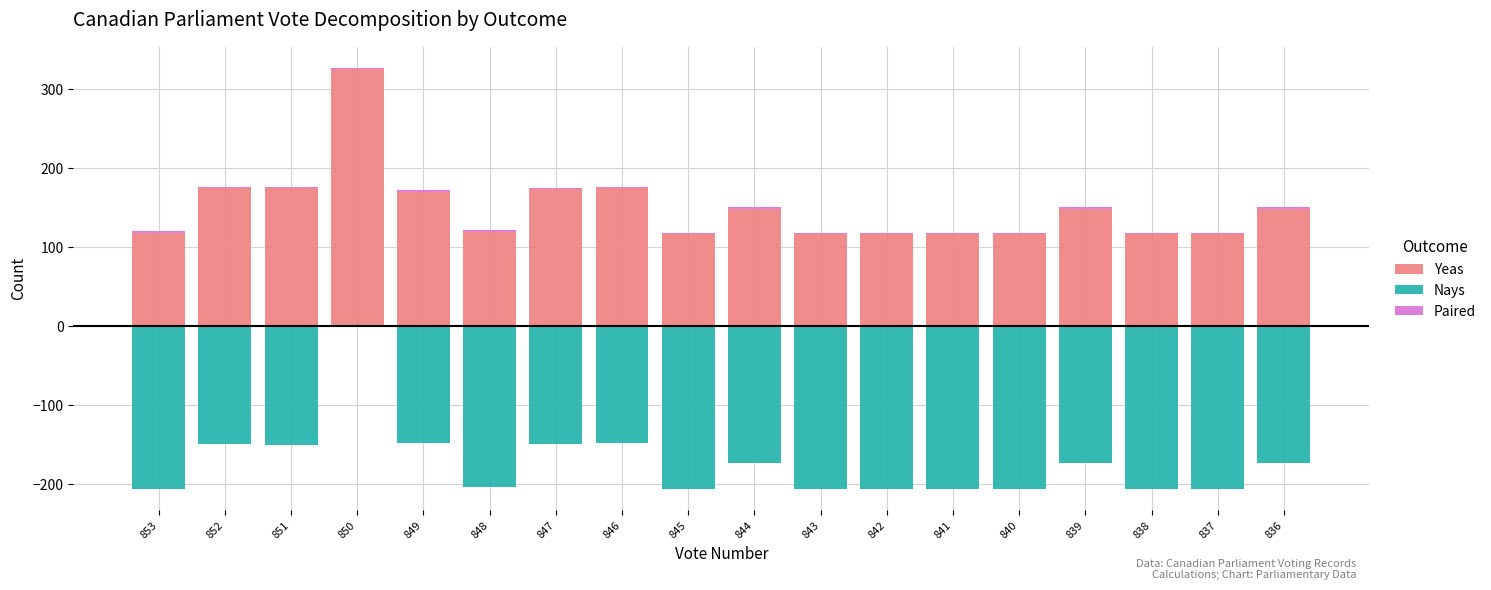

What is the sum of the Nays values at 840 and 837?

-412